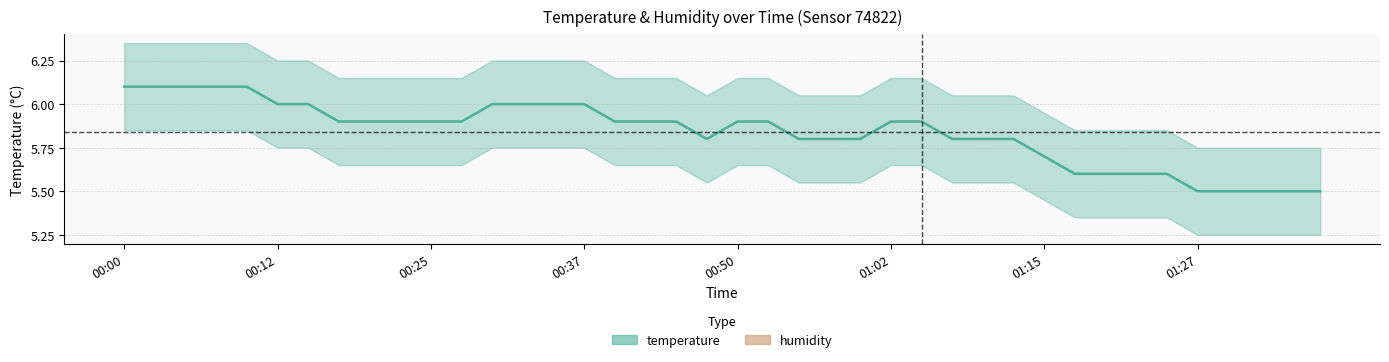

List the labels in order of value, largest first.

00:00, 00:02, 00:05, 00:07, 00:10, 00:12, 00:15, 00:30, 00:32, 00:35, 00:37, 00:17, 00:20, 00:22, 00:25, 00:27, 00:40, 00:42, 00:45, 00:50, 00:52, 01:02, 01:05, 00:47, 00:55, 00:57, 01:00, 01:07, 01:10, 01:12, 01:15, 01:17, 01:19, 01:22, 01:24, 01:27, 01:29, 01:32, 01:34, 01:37